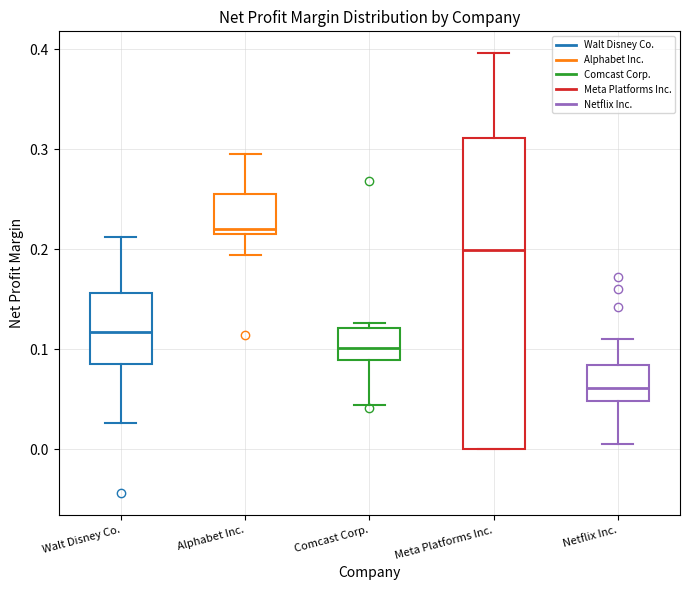

Reading left to right, transcribe this box plot: for each box, give where its median line is, the range the box spans, and where its two whiskers end, as read against the y-axis. The values are not printed on the chart, so give them approximately, as read against the axis.

Walt Disney Co.: median 0.12, box 0.09 to 0.16, whiskers 0.03 to 0.21
Alphabet Inc.: median 0.22, box 0.21 to 0.26, whiskers 0.19 to 0.30
Comcast Corp.: median 0.10, box 0.09 to 0.12, whiskers 0.04 to 0.13
Meta Platforms Inc.: median 0.20, box 0.00 to 0.31, whiskers 0.00 to 0.40
Netflix Inc.: median 0.06, box 0.05 to 0.08, whiskers 0.00 to 0.11